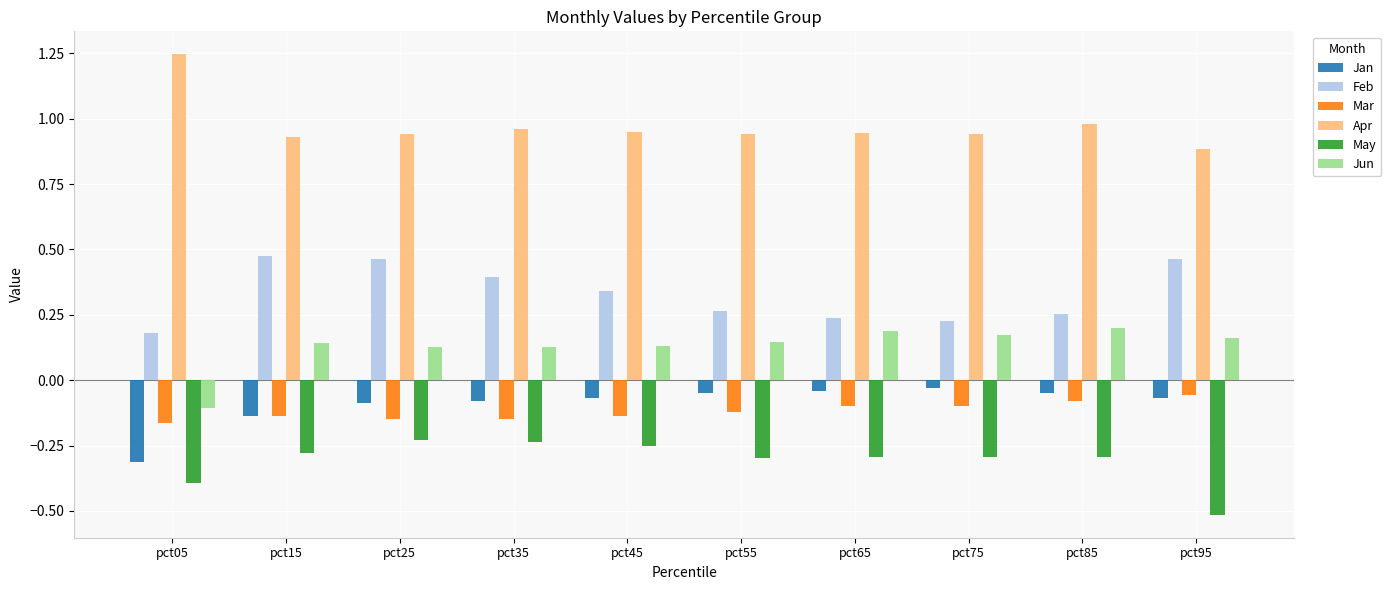

What is the minimum value shown in the chart?

-0.5